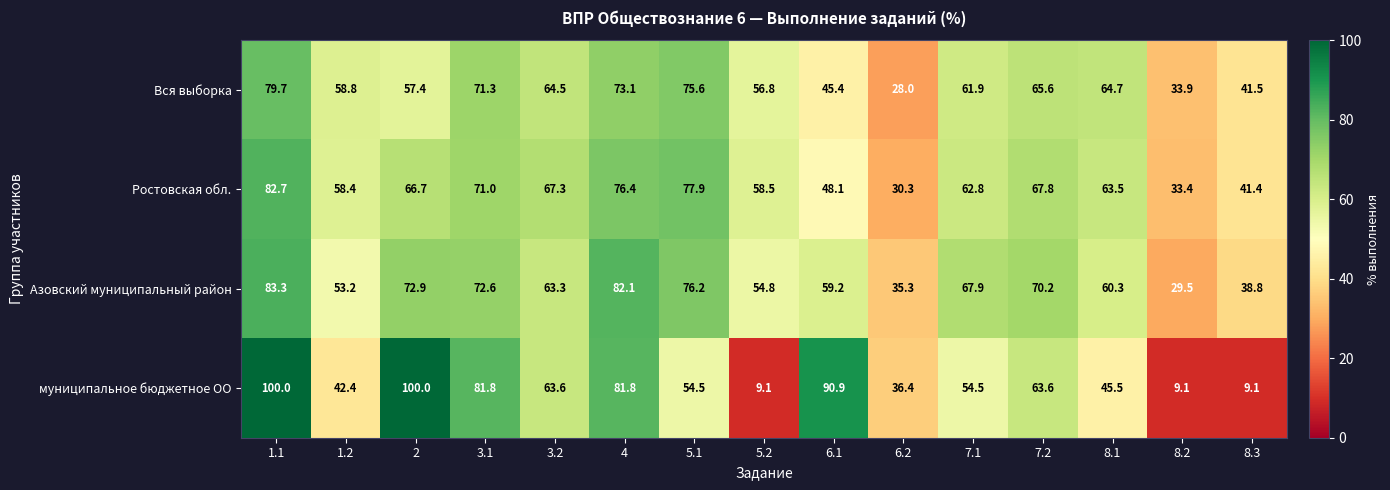

At which label does Азовский муниципальный район first exceed 63?

1.1